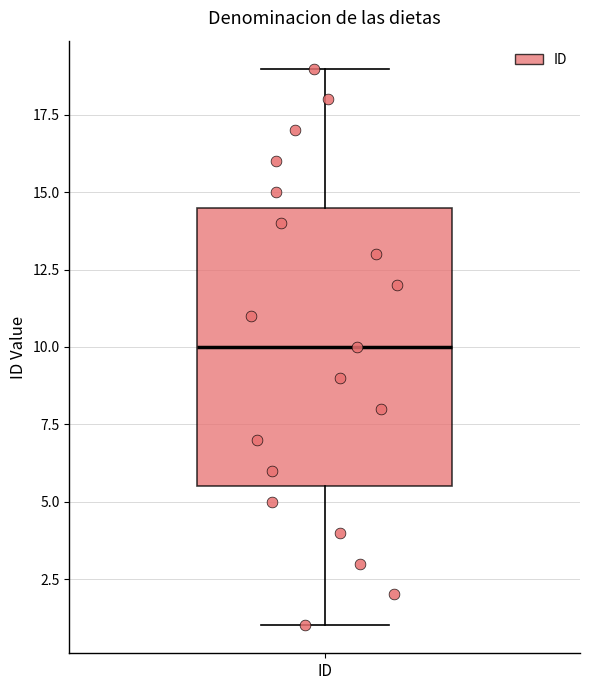

Where does the upper whisker of the box for ID end on the y-axis? The values are not printed on the chart, so give them approximately, as read against the axis.

19.0